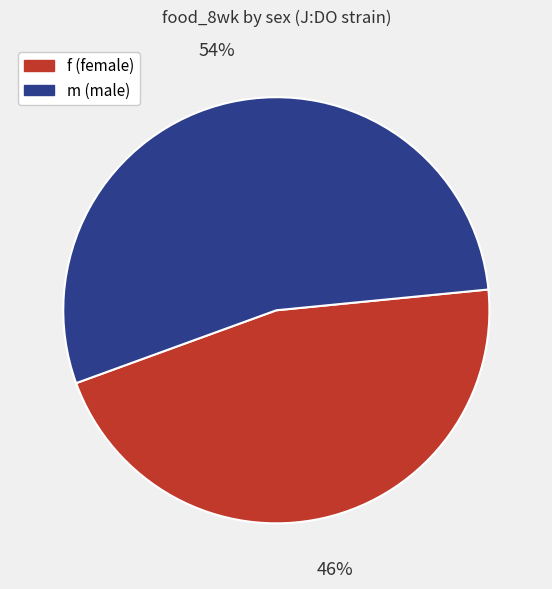

Which slice is the largest?

m